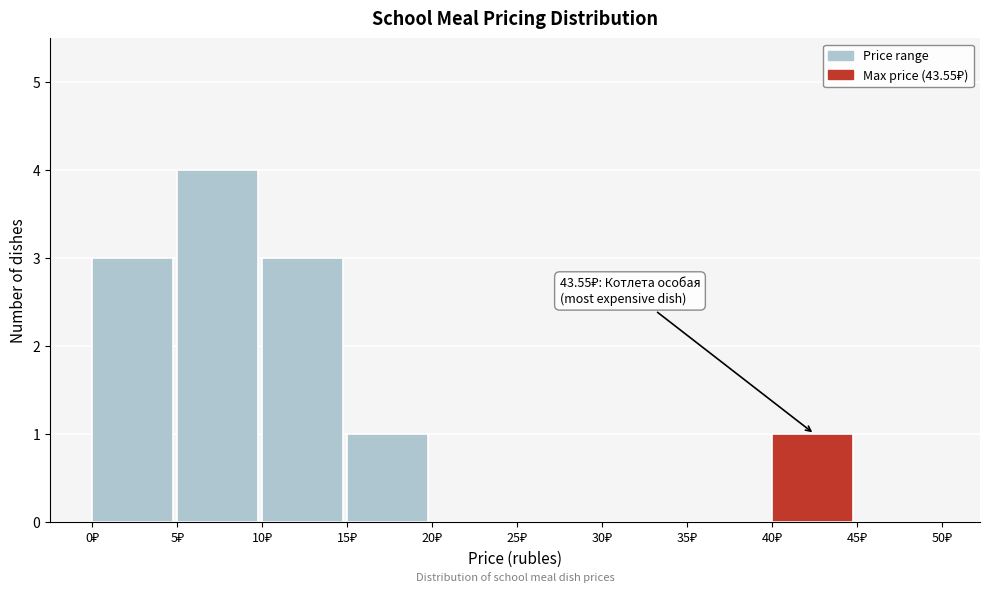

Over which range of the x-axis is the bar tallest?

5 to 10